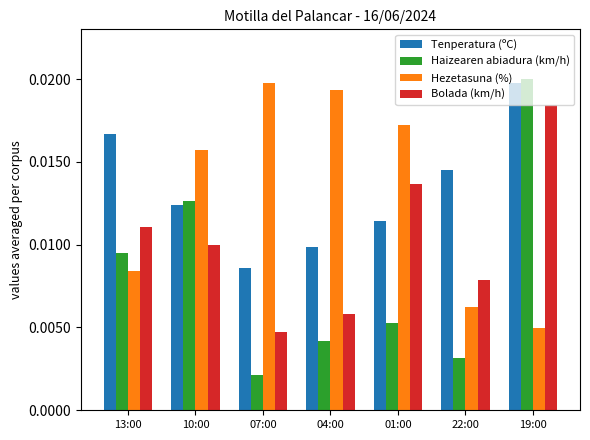

How many groups of bars are there?

7